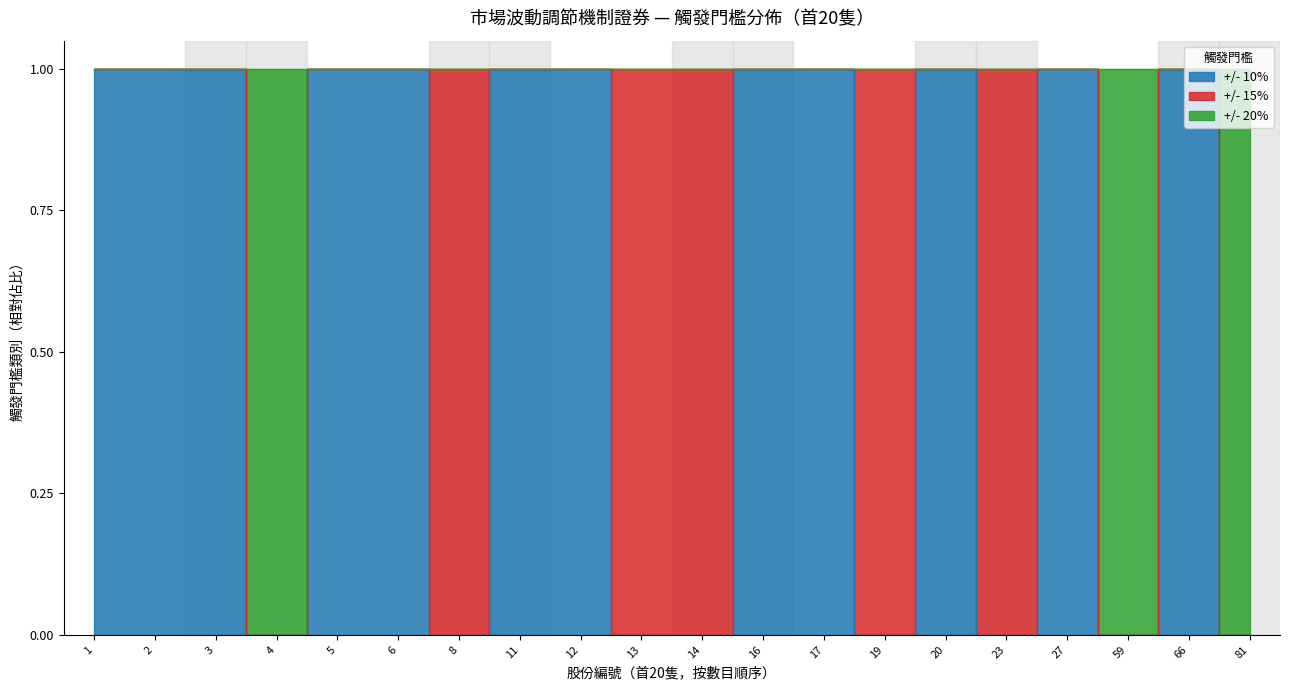

How many data points in +/- 10% are less than 1?

8